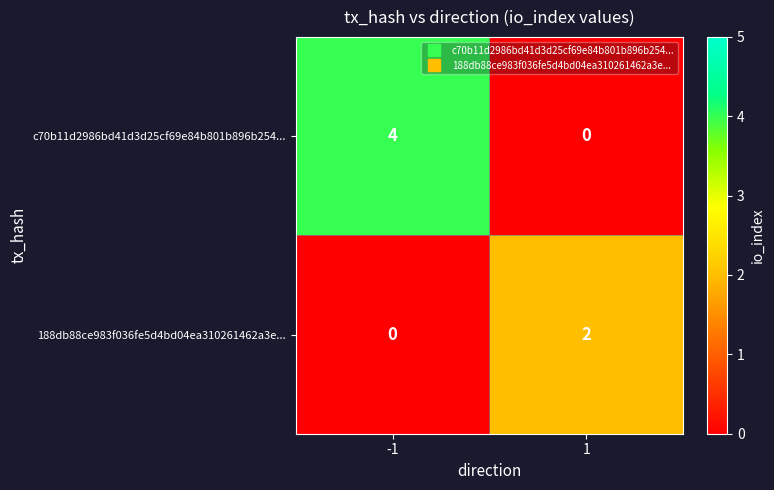

What is the difference between the maximum and minimum values in the c70b11d2986bd41d3d25cf69e84b801b896b254... series?

4